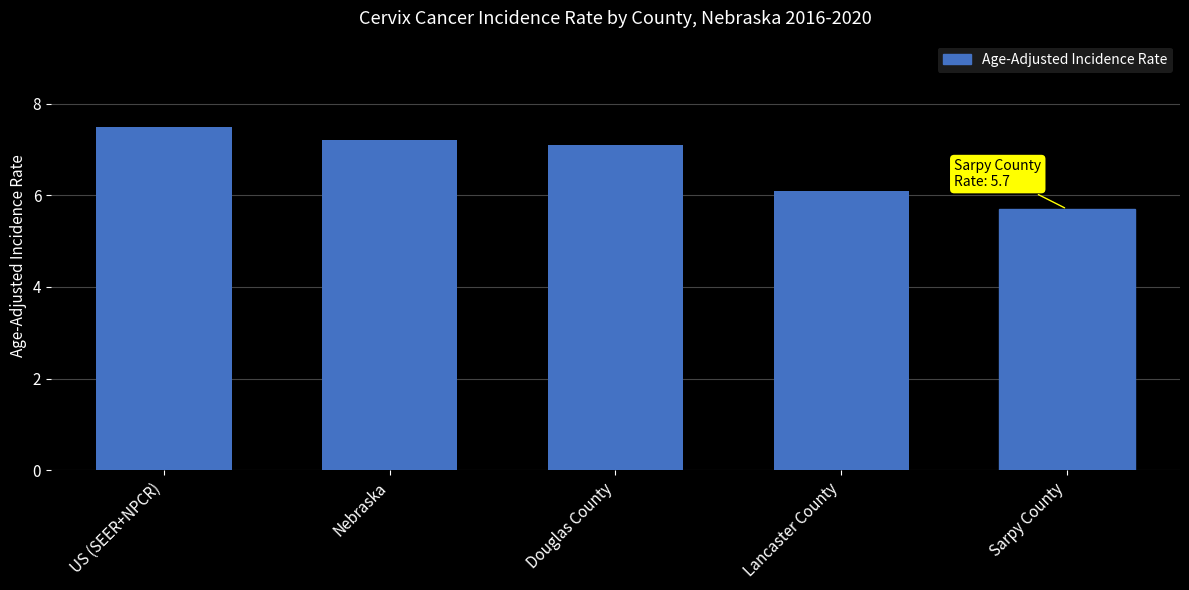

What is the label of the 4th bar from the right?

Nebraska